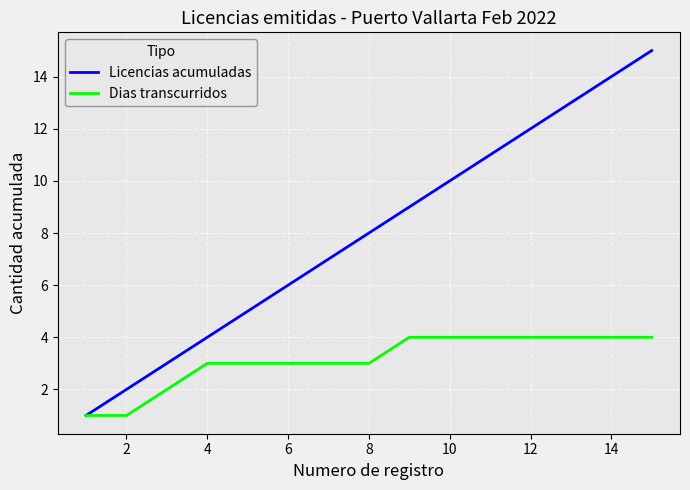

Which series has the largest total across all categories?

Licencias acumuladas